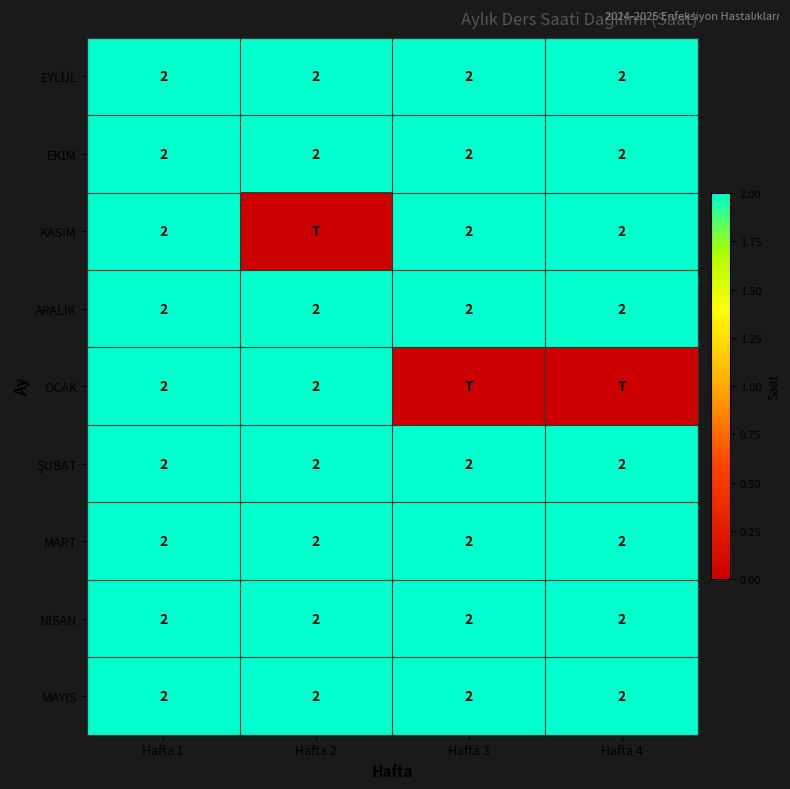

What is the sum of the KASIM values at Hafta 4 and Hafta 3?

4